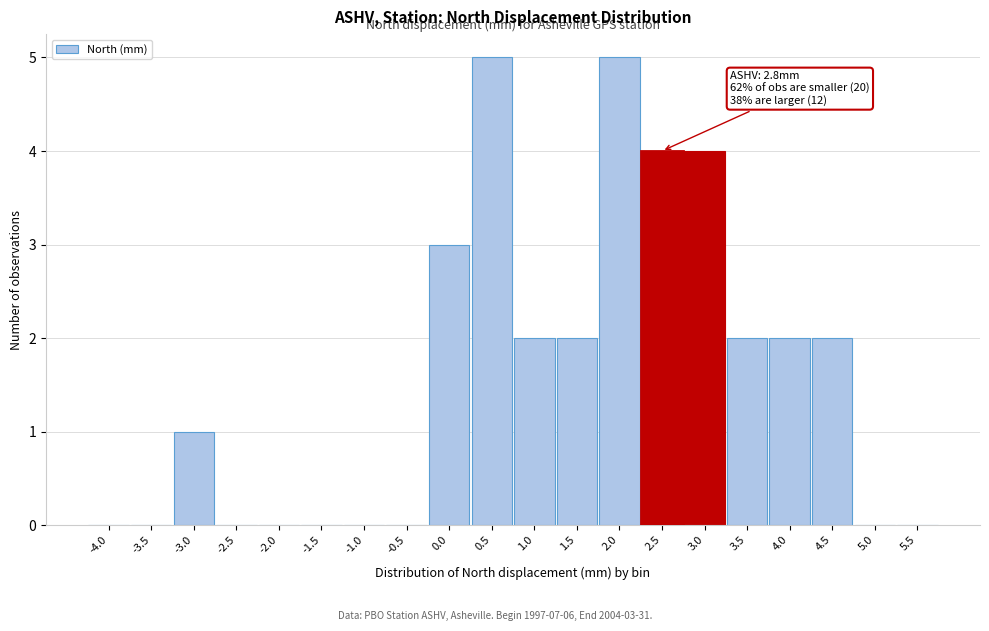

Reading right to left, extract all data points from this chart.

5.5=0	5.0=0	4.5=2	4.0=2	3.5=2	3.0=4	2.5=4	2.0=5	1.5=2	1.0=2	0.5=5	0.0=3	-0.5=0	-1.0=0	-1.5=0	-2.0=0	-2.5=0	-3.0=1	-3.5=0	-4.0=0